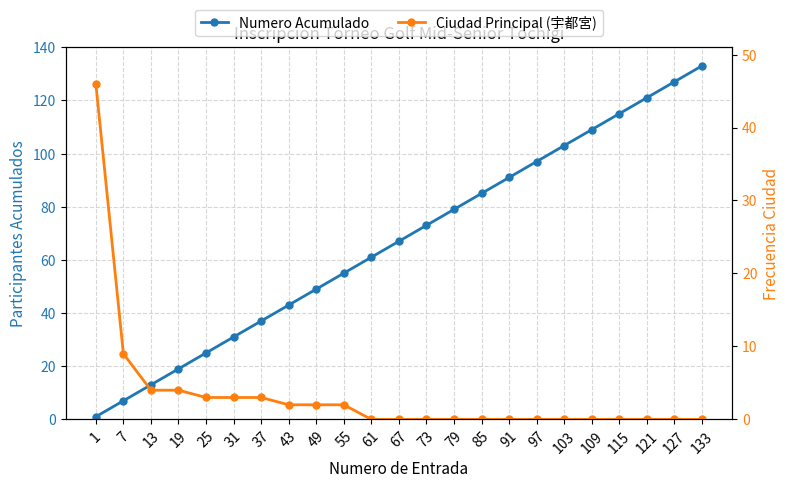

Reading left to right, what are all the values shown in this chart?

Numero Acumulado: 1	7	13	19	25	31	37	43	49	55	61	67	73	79	85	91	97	103	109	115	121	127	133
Ciudad Principal (宇都宮): 46	9	4	4	3	3	3	2	2	2	0	0	0	0	0	0	0	0	0	0	0	0	0